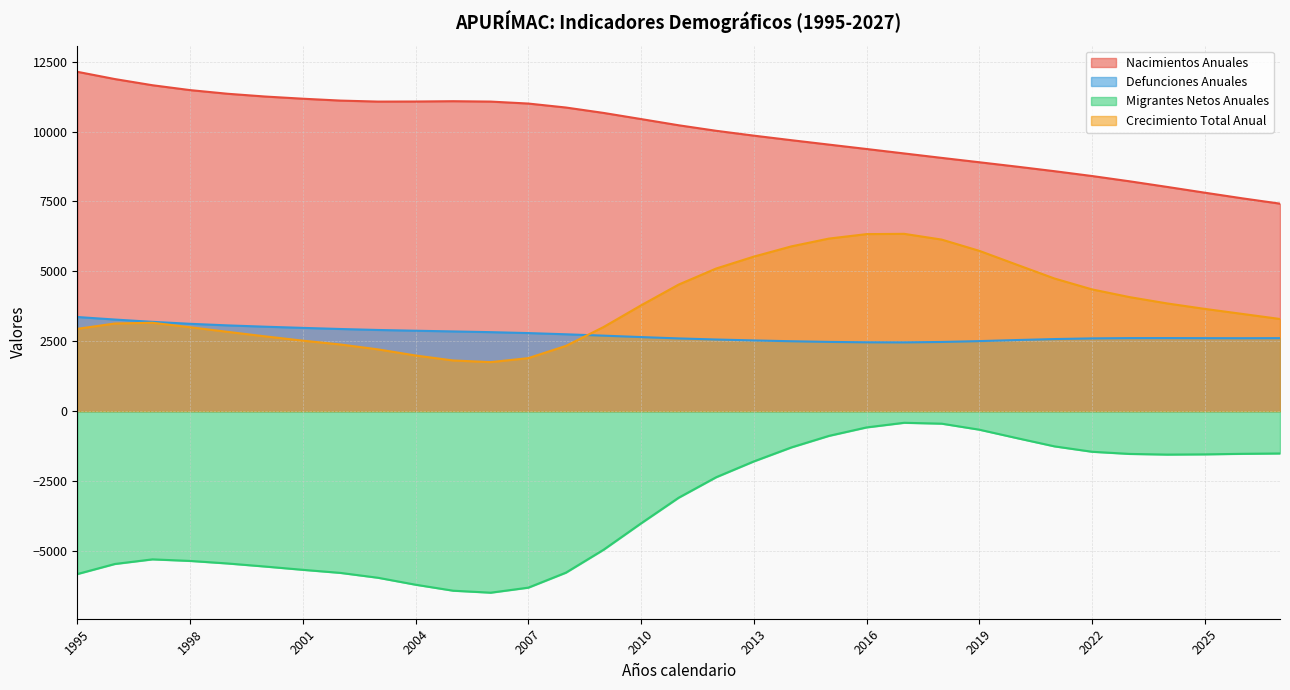

What is the difference between the Migrantes Netos Anuales values at 2011 and 1999?

2352